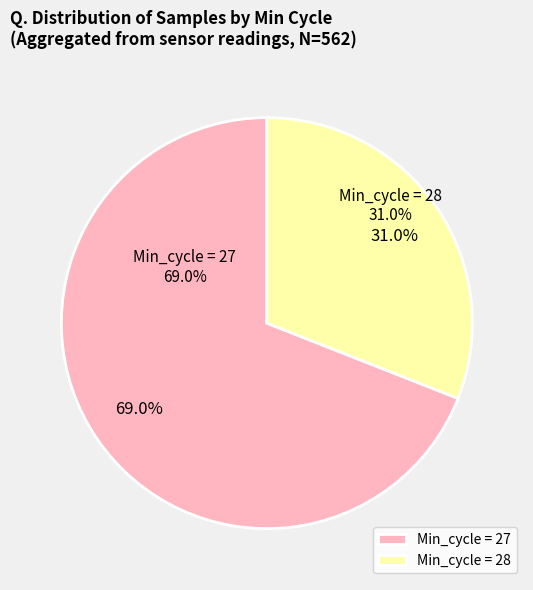

What is the smallest slice in the pie chart?

28